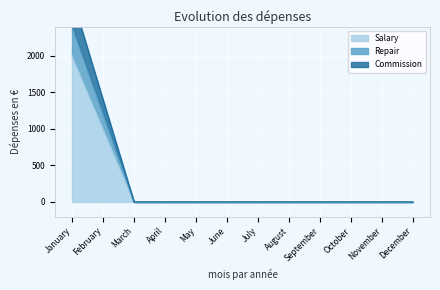

Does the chart display data point markers on the line(s)?

No